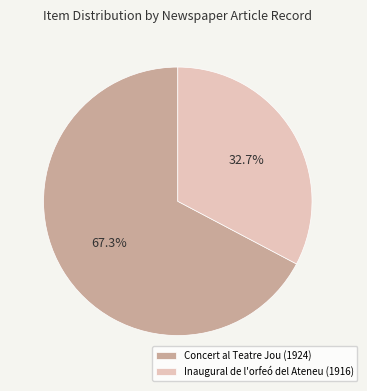

To the nearest percent, what is the difference between the largest and smallest slice percentages?

35%